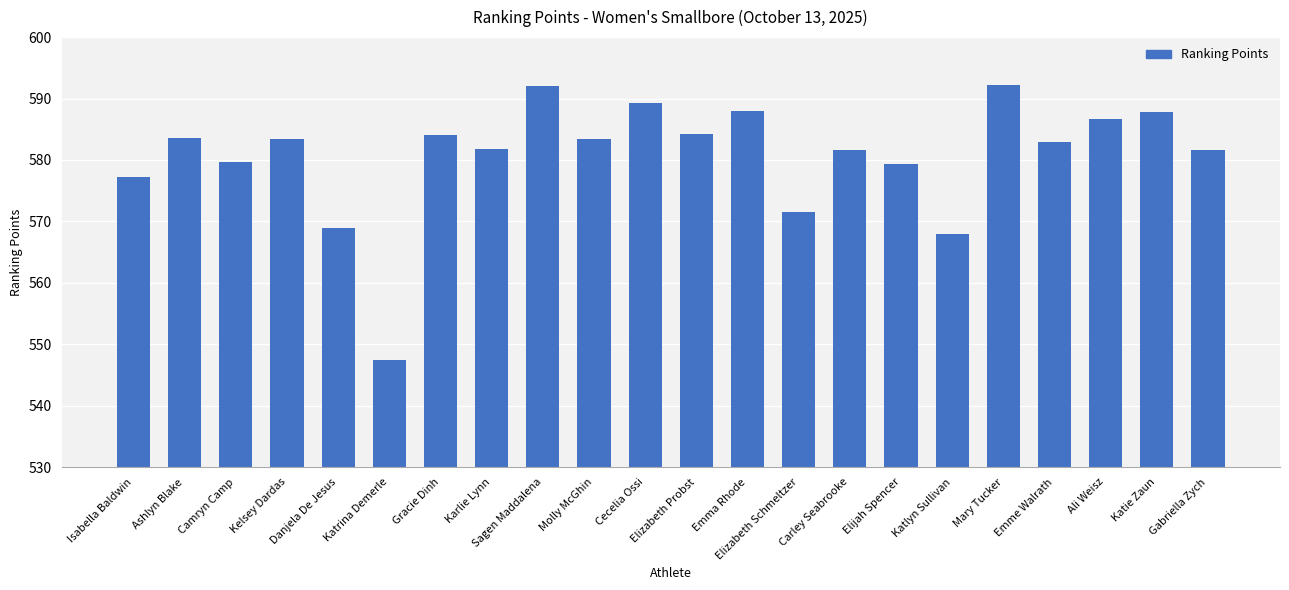

Where does the data first go above 583?

Ashlyn Blake